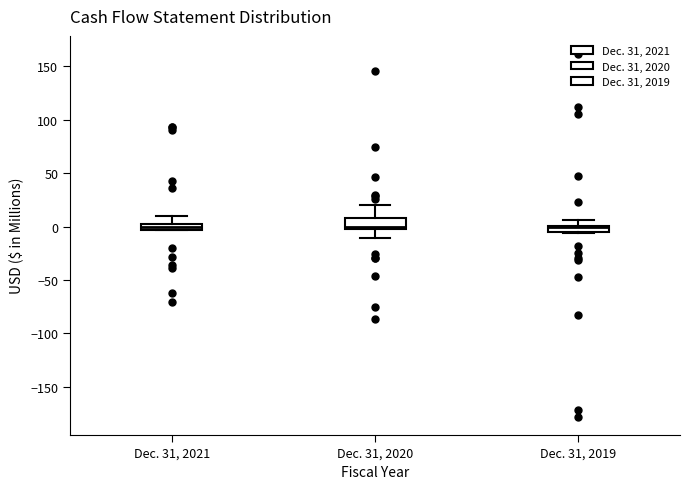

Where is the upper edge of the box for Dec. 31, 2021 on the y-axis? The values are not printed on the chart, so give them approximately, as read against the axis.

5